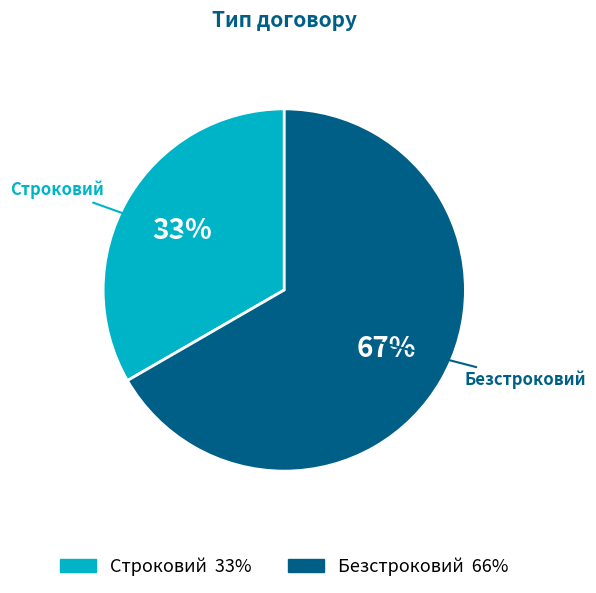

Count the number of slices in the pie.

2